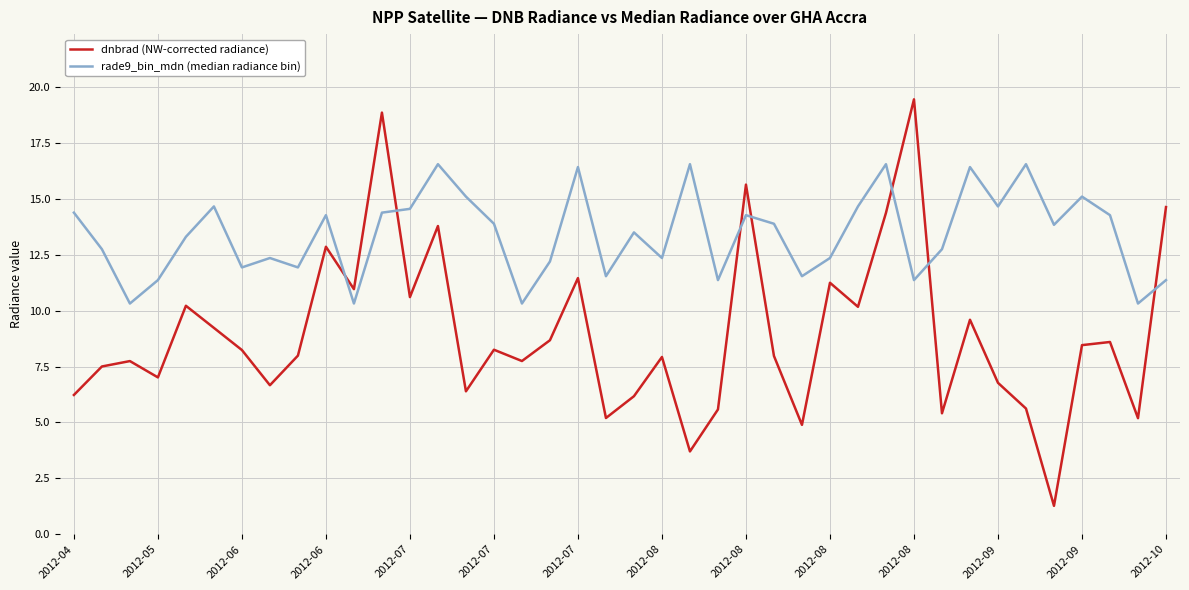

What is the difference between the maximum and minimum values in the dnbrad (NW-corrected radiance) series?

18.2